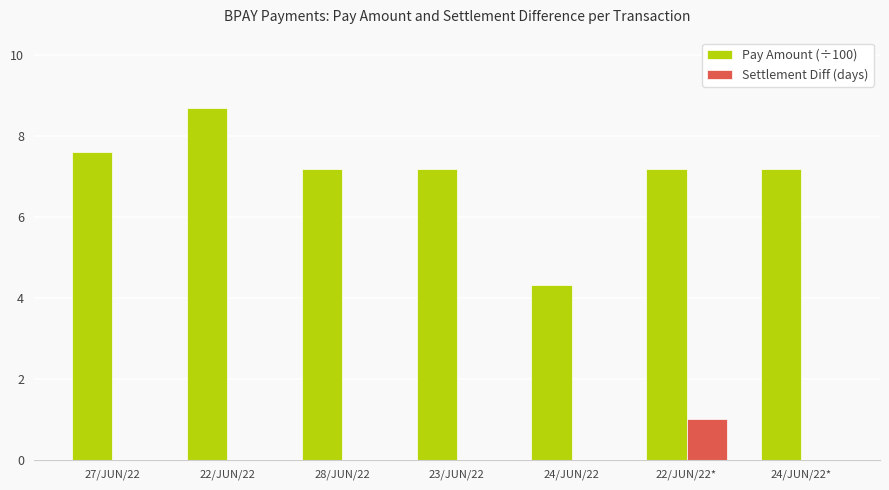

Which series has the largest total across all categories?

Pay Amount (÷100)